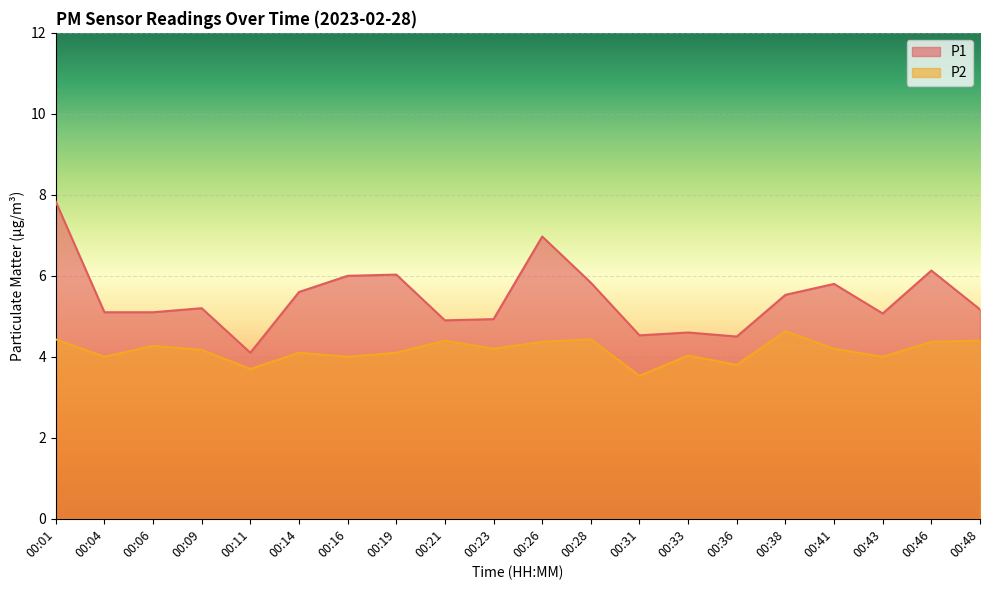

True or false: P2 has a value of 4.0 at 00:43.

True